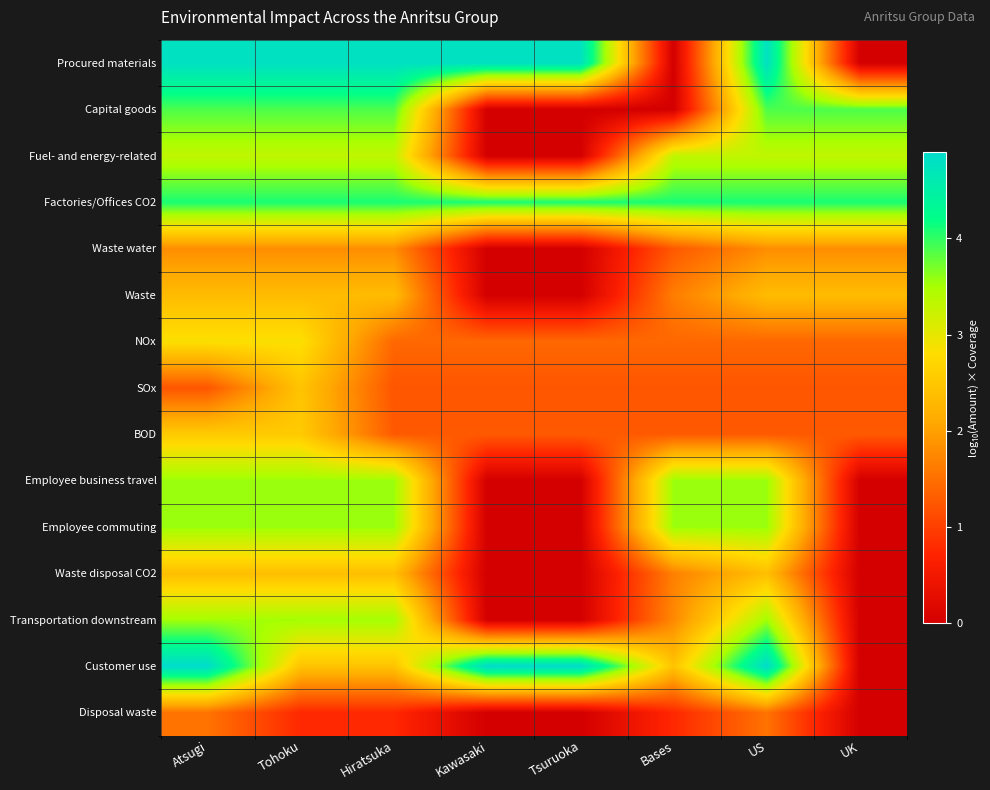

At which category is the sum across all series the highest?

Atsugi